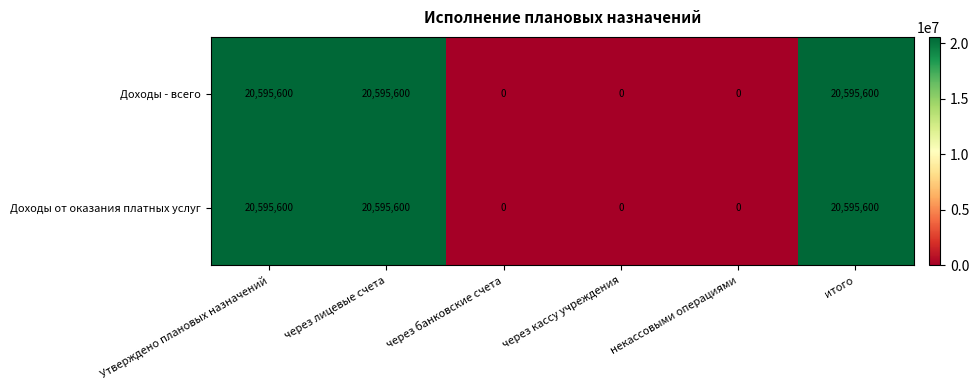

What is the greatest value displayed?

20595600